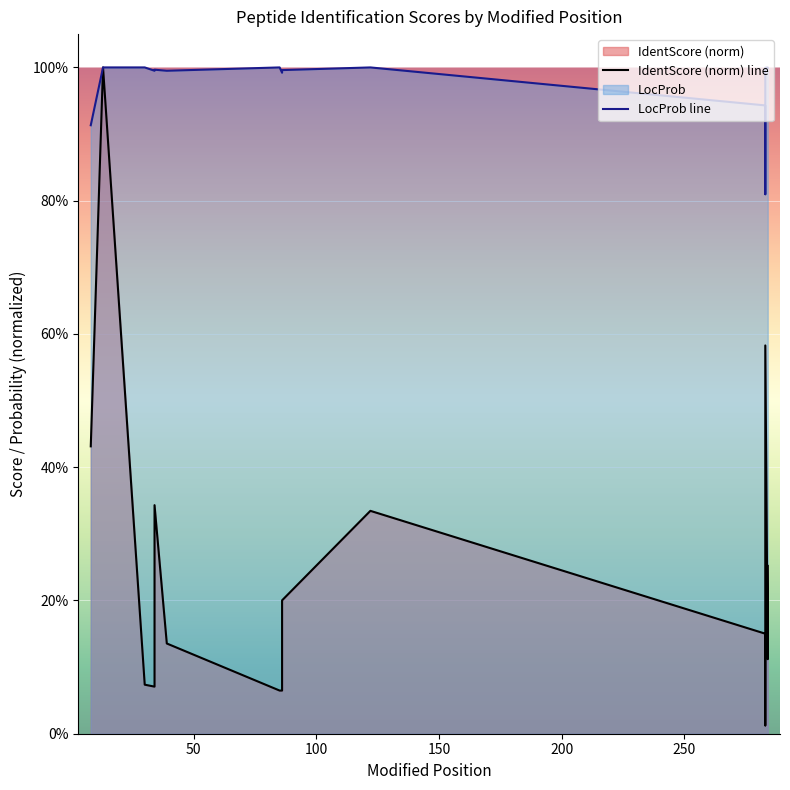

How many lines are shown in the chart?

2